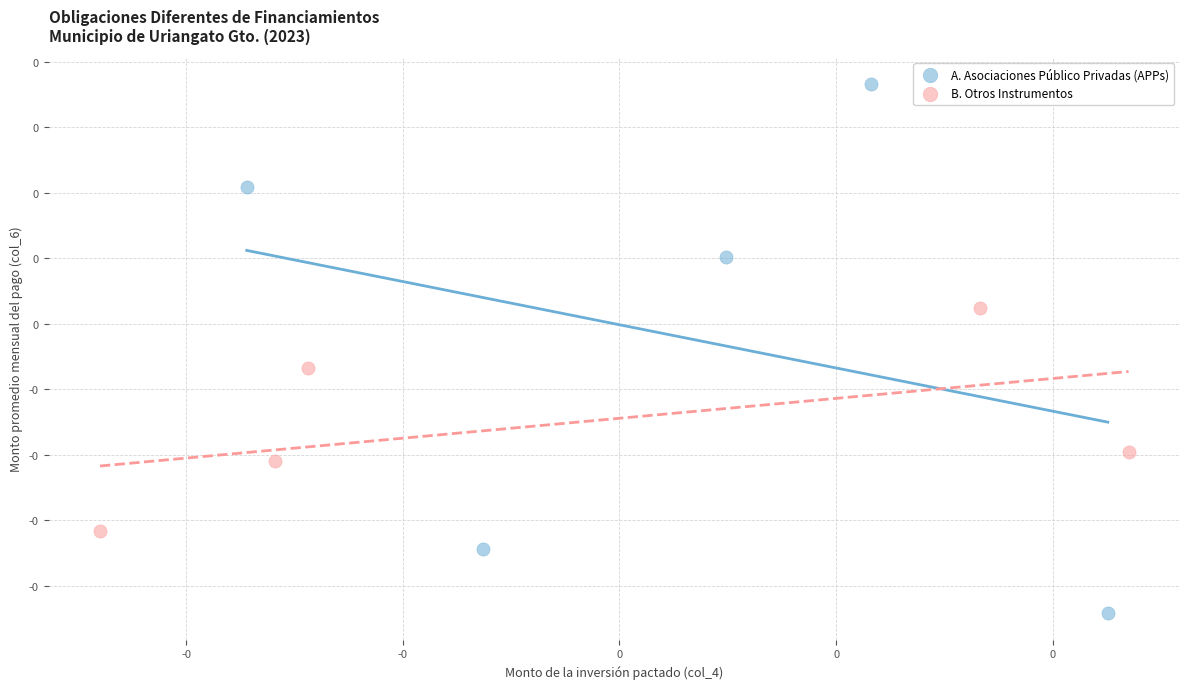

Which series reaches the maximum Y coordinate?

A. Asociaciones Público Privadas (APPs)